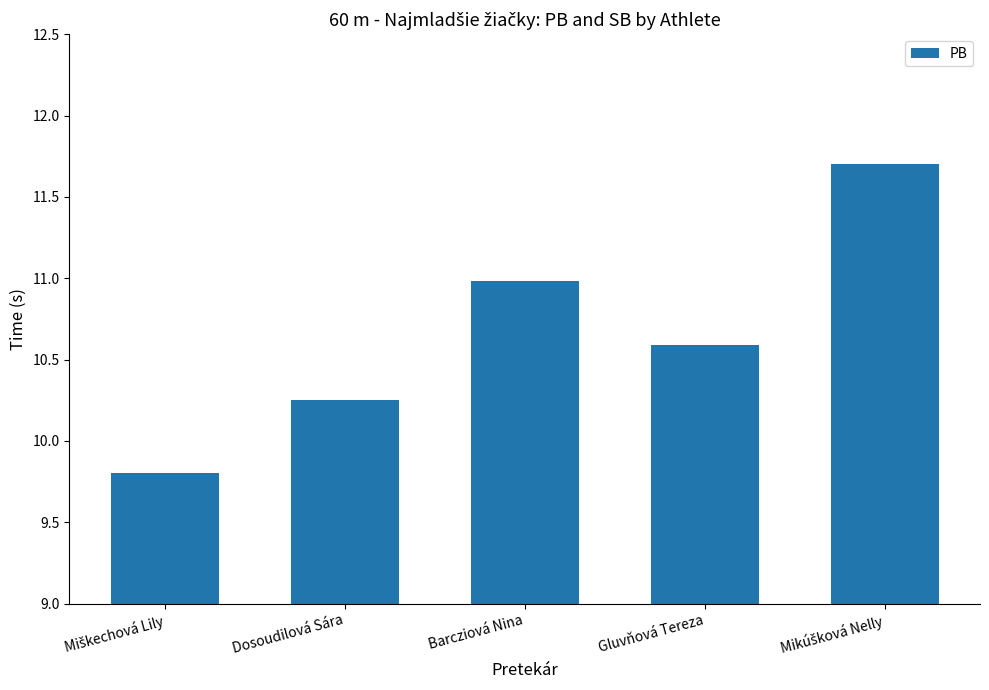

What is the sum of all values?

53.3